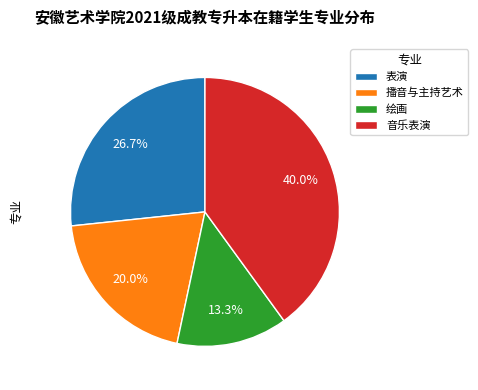

Does 音乐表演 represent more than half of the total?

No